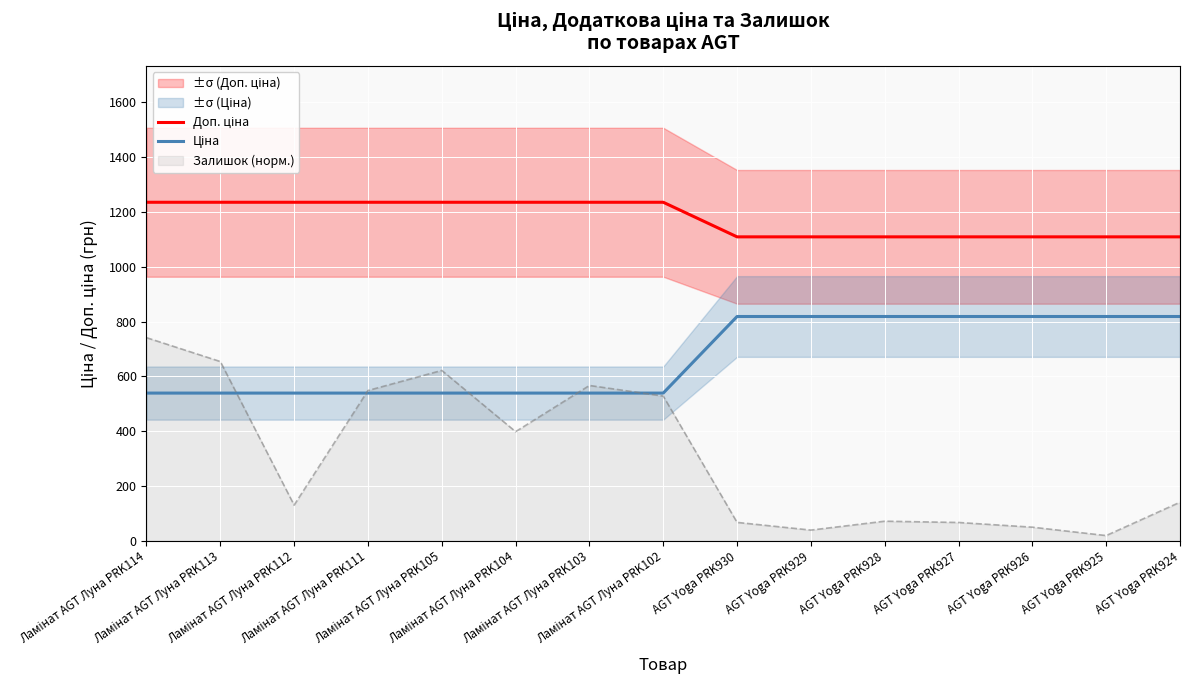

The Доп. ціна series shows 1747.1 at AGT Yoga PRK930. True or false?

False